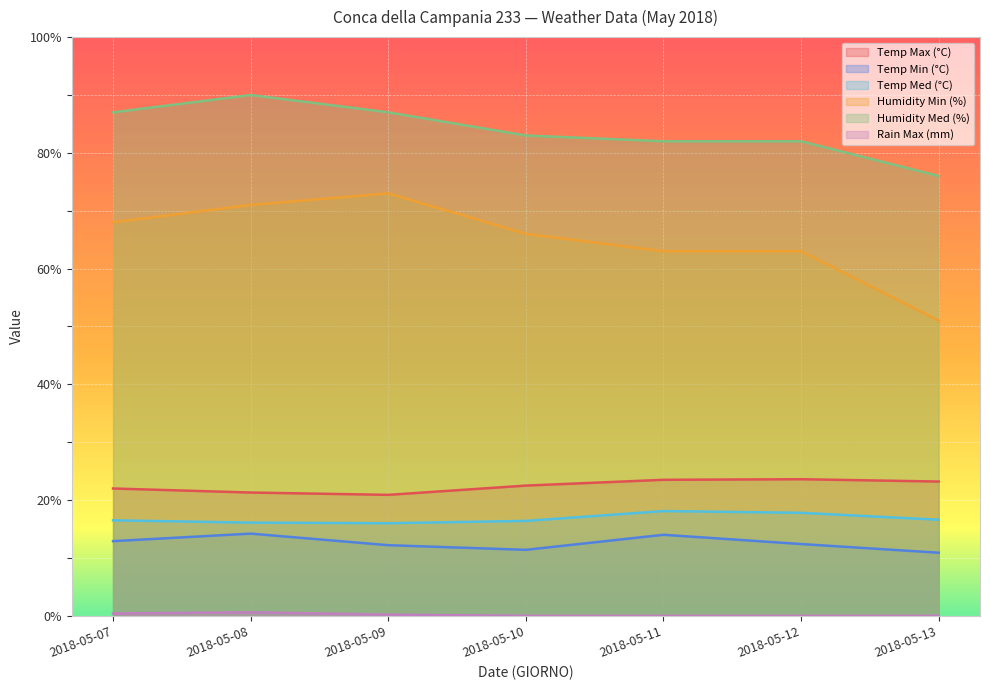

The Humidity Min (%) series shows 42.9 at 2018-05-11. True or false?

False